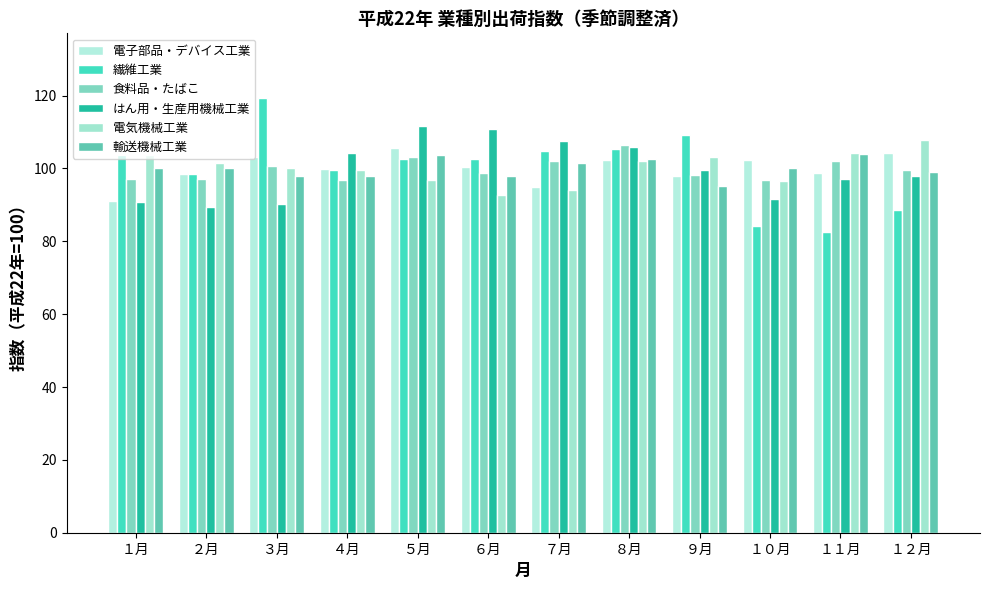

What is the difference between the maximum and minimum values in the 繊維工業 series?

36.6